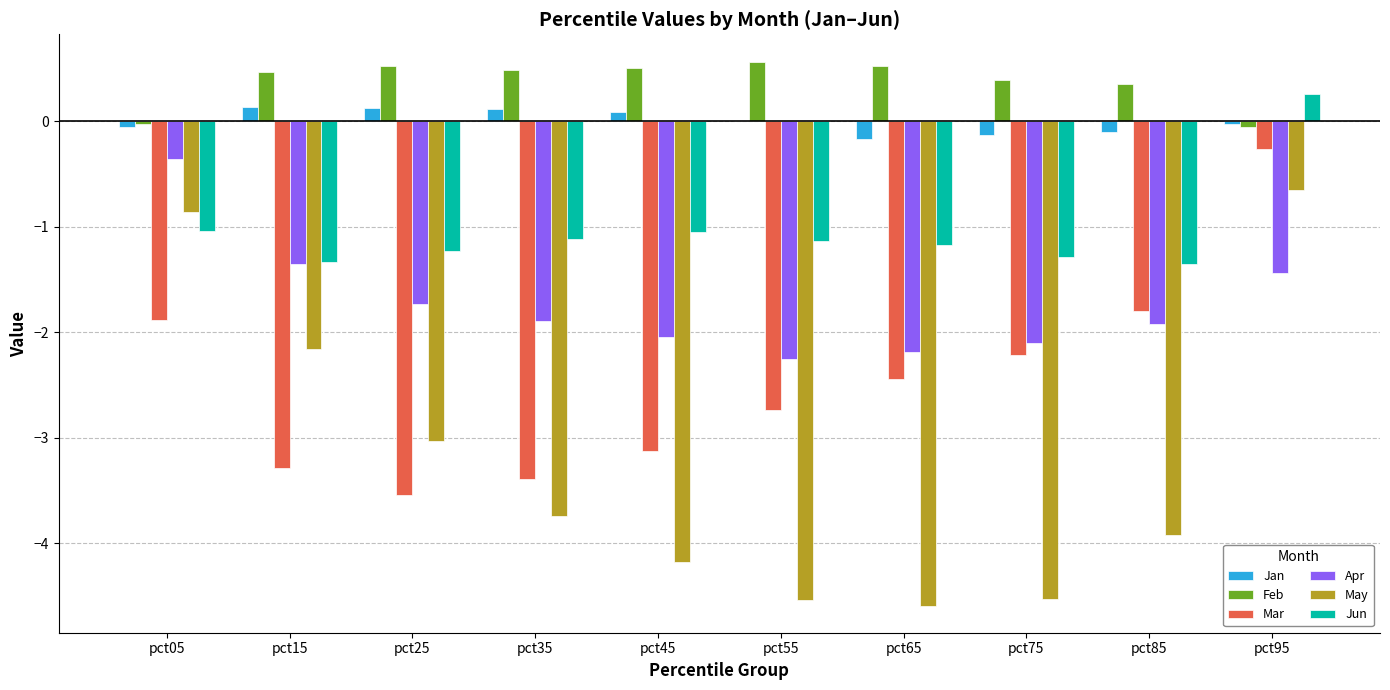

What is the sum of all Apr values?

-17.3